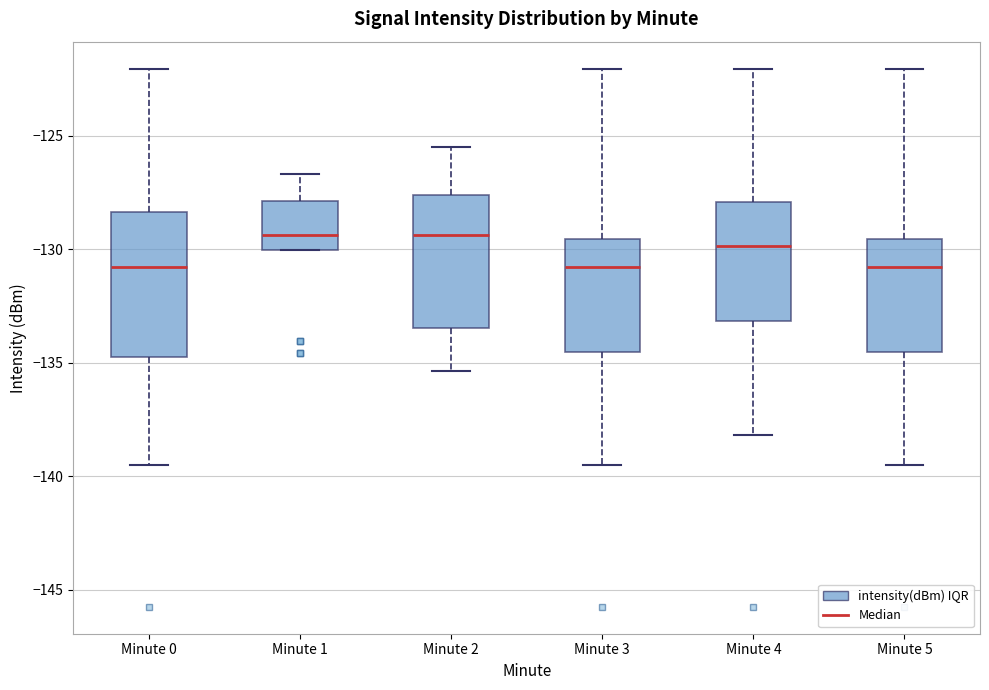

Reading left to right, transcribe this box plot: for each box, give where its median line is, the range the box spans, and where its two whiskers end, as read against the y-axis. The values are not printed on the chart, so give them approximately, as read against the axis.

Minute 0: median -131.0, box -135.0 to -128.5, whiskers -139.5 to -122.0
Minute 1: median -129.5, box -130.0 to -128.0, whiskers -130.0 to -126.5
Minute 2: median -129.5, box -133.5 to -127.5, whiskers -135.5 to -125.5
Minute 3: median -131.0, box -134.5 to -129.5, whiskers -139.5 to -122.0
Minute 4: median -130.0, box -133.0 to -128.0, whiskers -138.0 to -122.0
Minute 5: median -131.0, box -134.5 to -129.5, whiskers -139.5 to -122.0